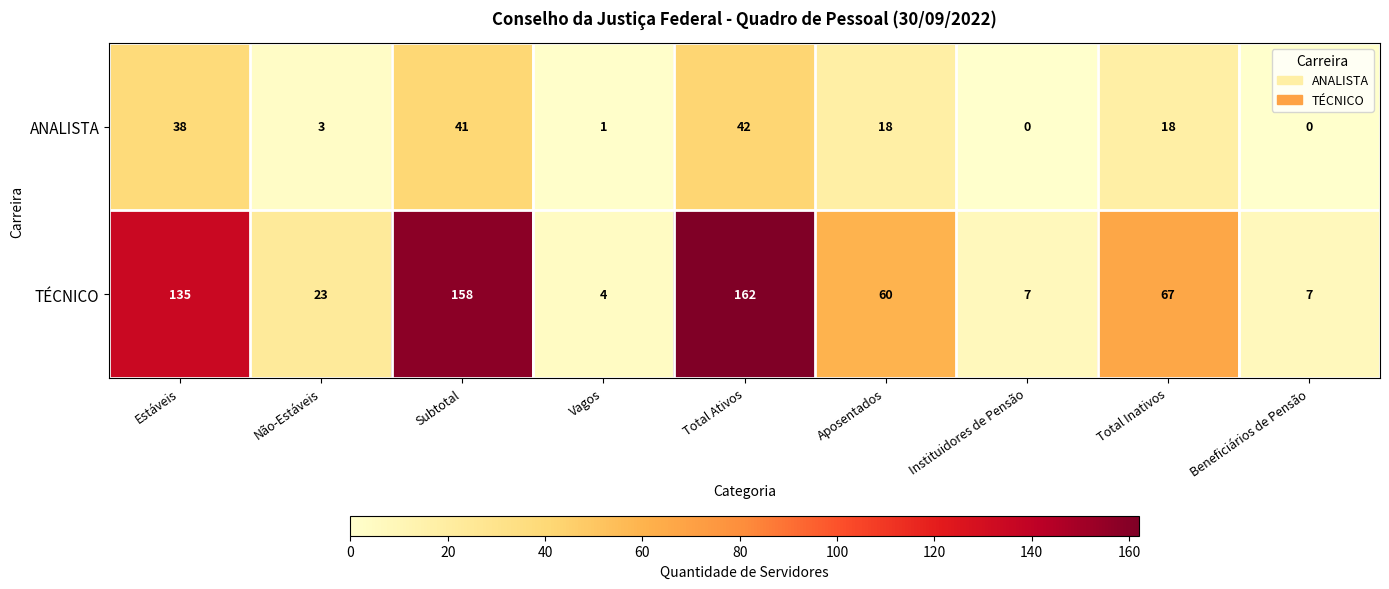

Which series has the largest range (max minus min)?

TÉCNICO